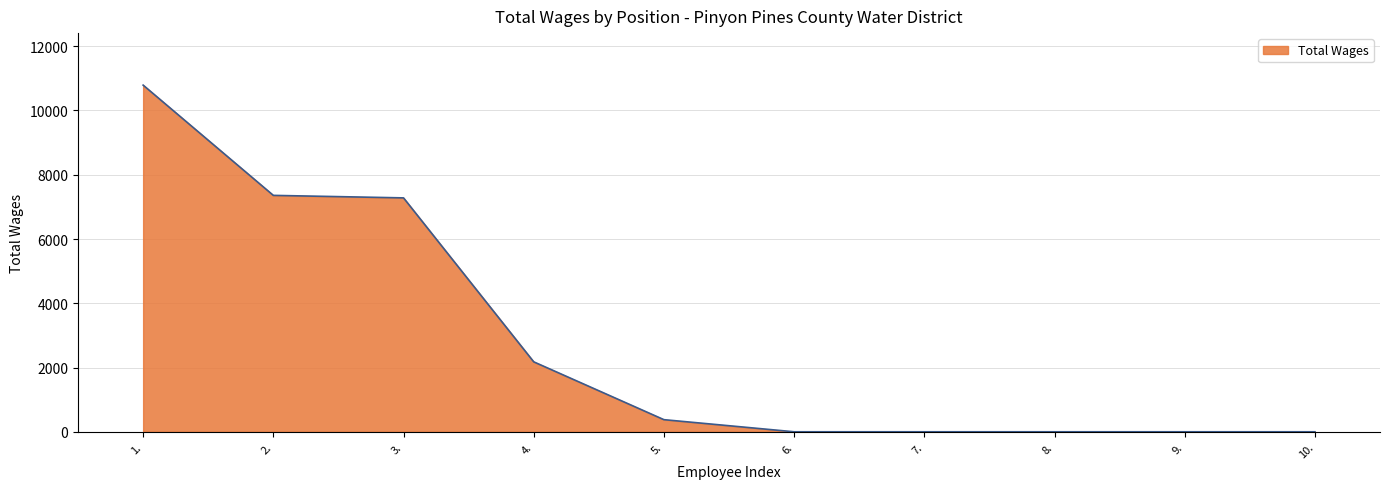

What is the maximum value shown in the chart?

10790